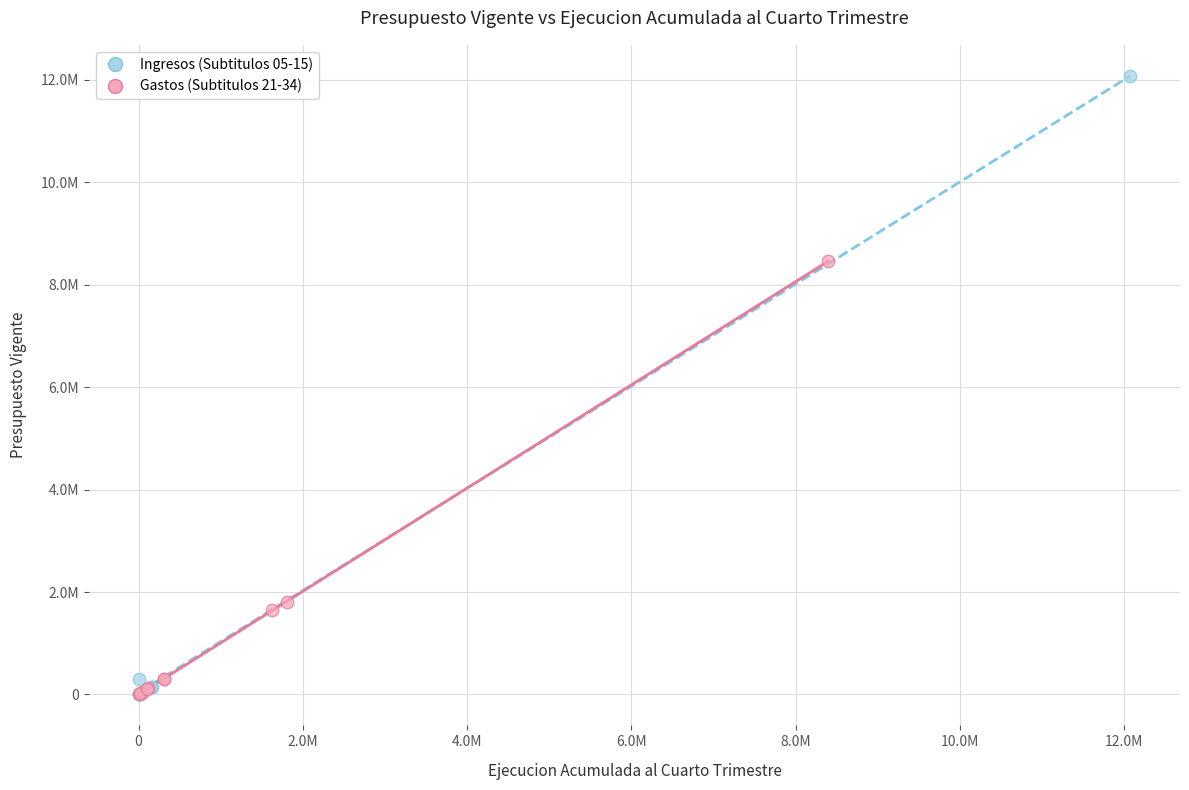

Which series contains the highest Y value?

Ingresos (Subtitulos 05-15)